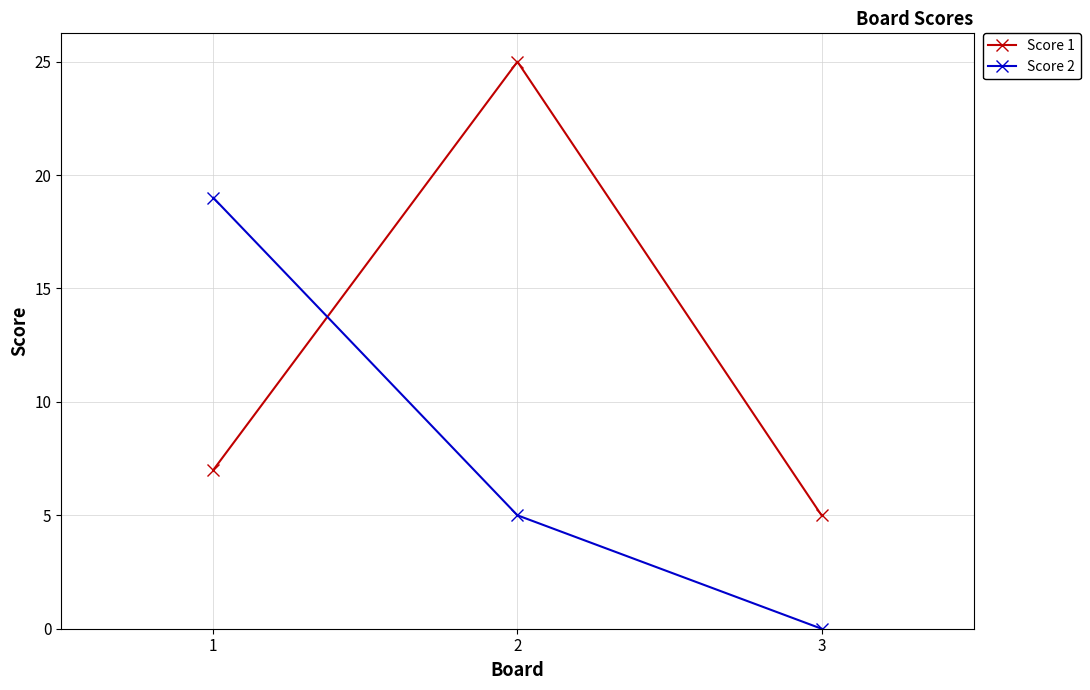

Reading left to right, what are all the values shown in this chart?

Score 1: 1=7	2=25	3=5
Score 2: 1=19	2=5	3=0